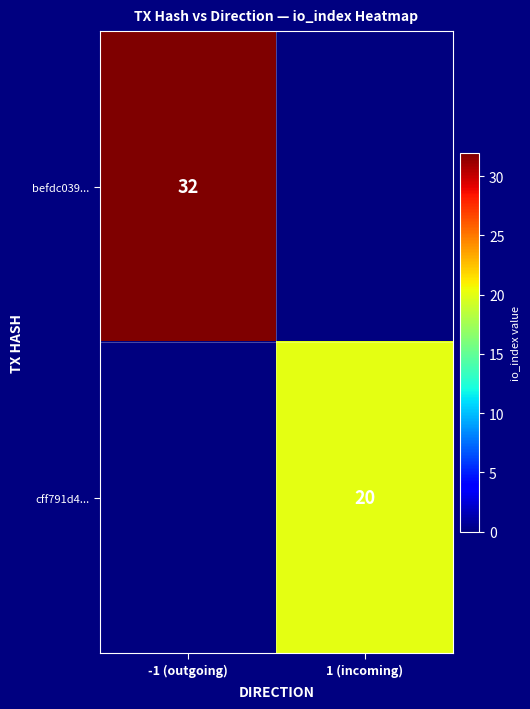

Is it true that befdc039... equals 32 at -1 (outgoing)?

True